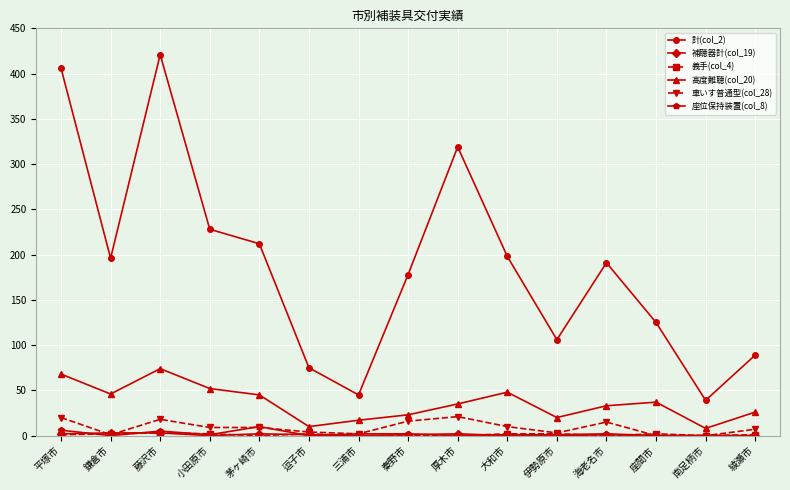

Which series has the largest range (max minus min)?

計(col_2)